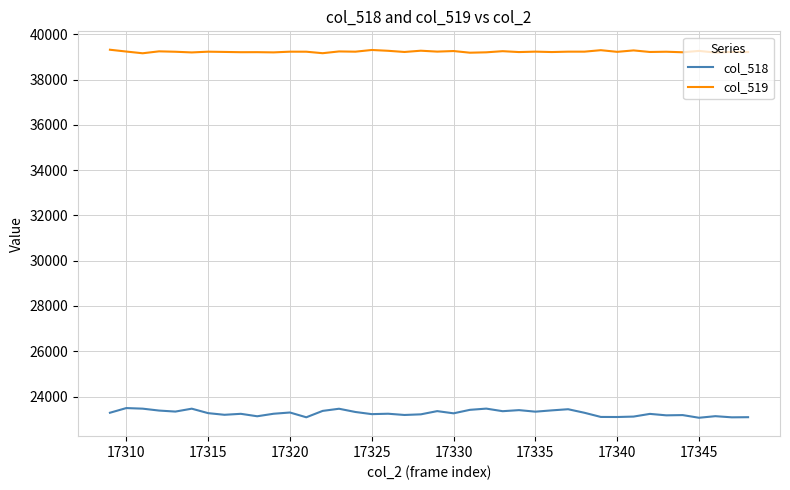

What is the minimum value for col_519?

39159